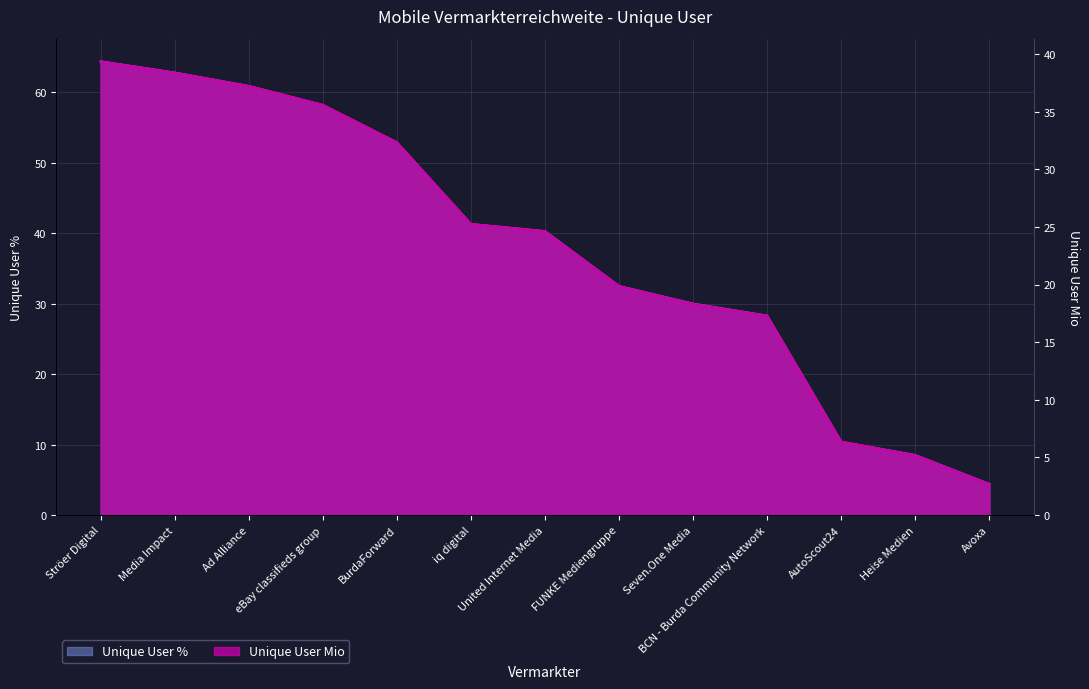

Is it true that Unique User % equals 8.5 at Heise Medien?

True